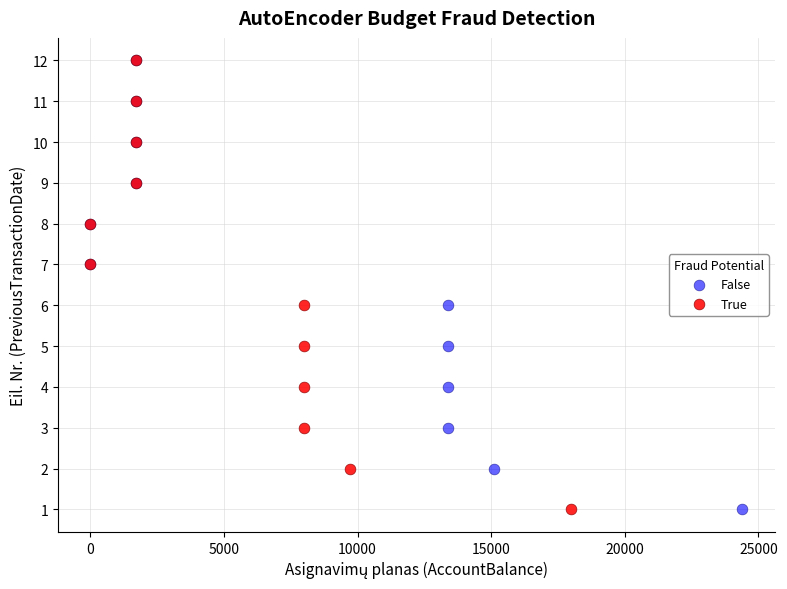

What are all the series names shown in the legend?

False, True